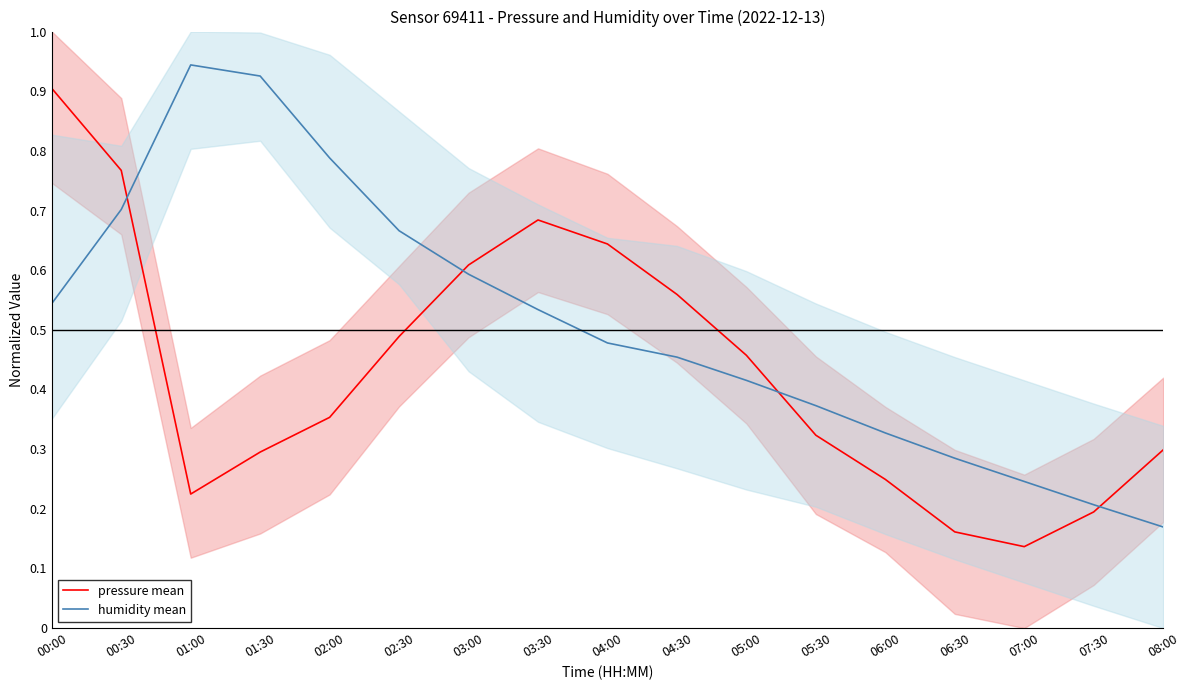

How many pressure mean values are between 0 and 1?

17